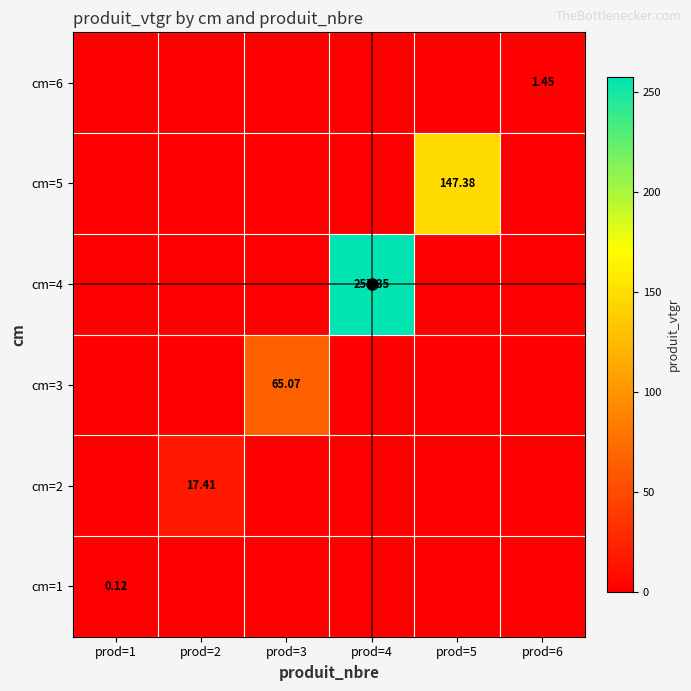

At which label is cm=1 closest to 0?

prod=2